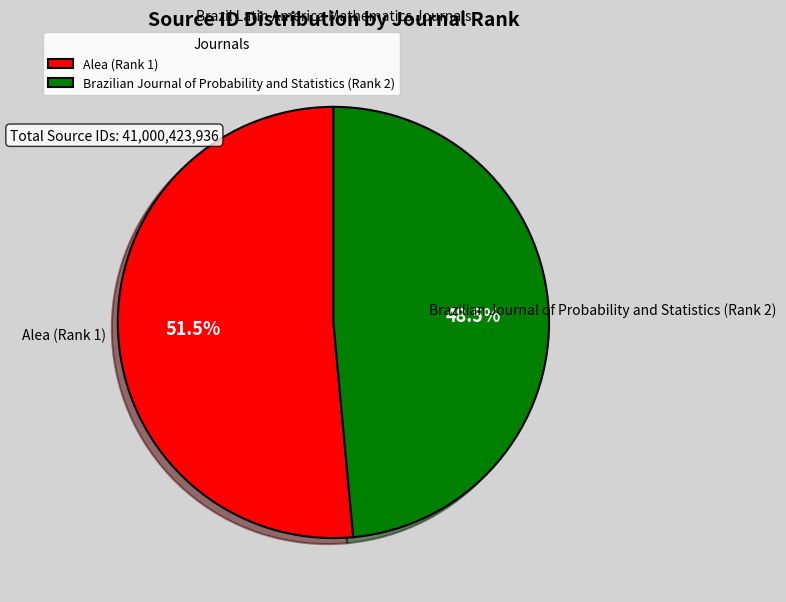

Which has a higher value, Alea (Rank 1) or Brazilian Journal of Probability and Statistics (Rank 2)?

Alea (Rank 1)